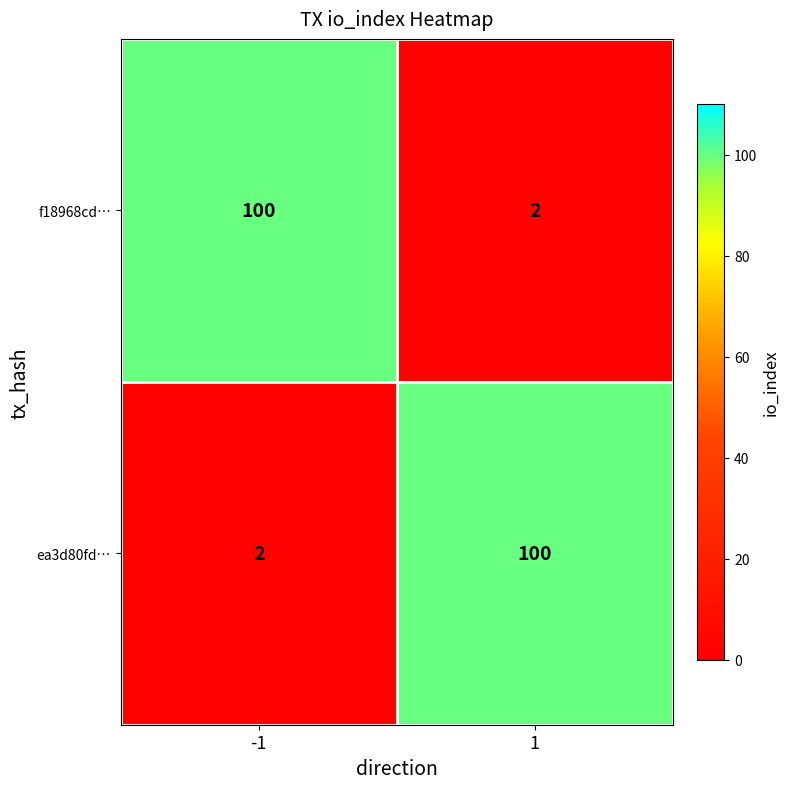

What is the greatest value displayed?

100